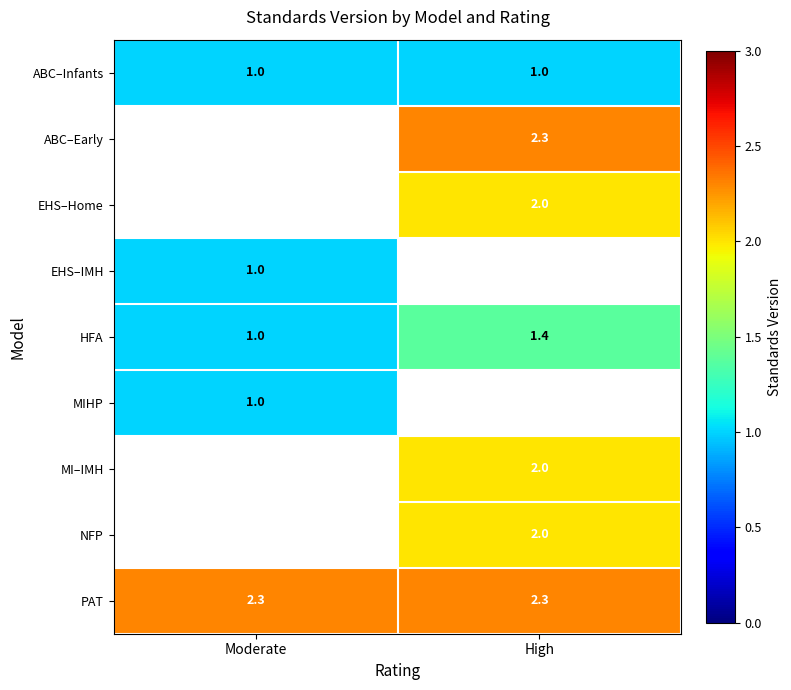

What value does the HFA series have at High?

1.4